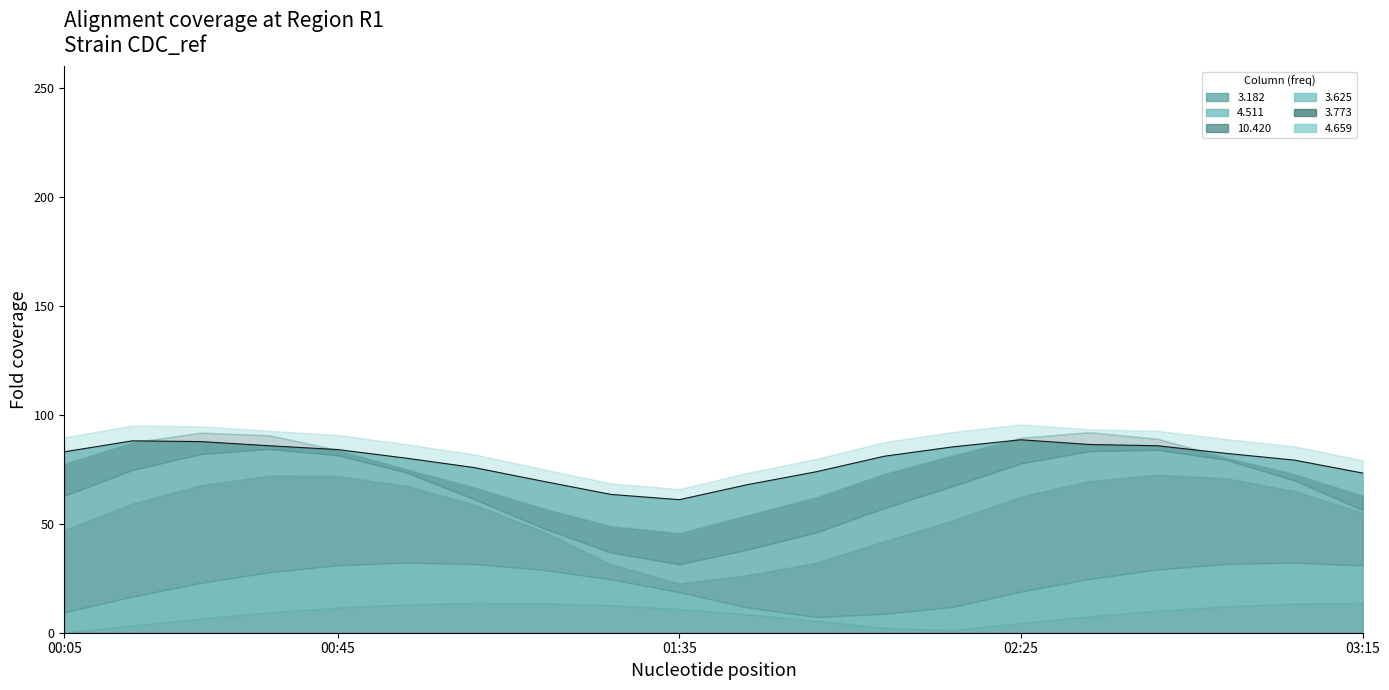

What position from the left is 10?

11